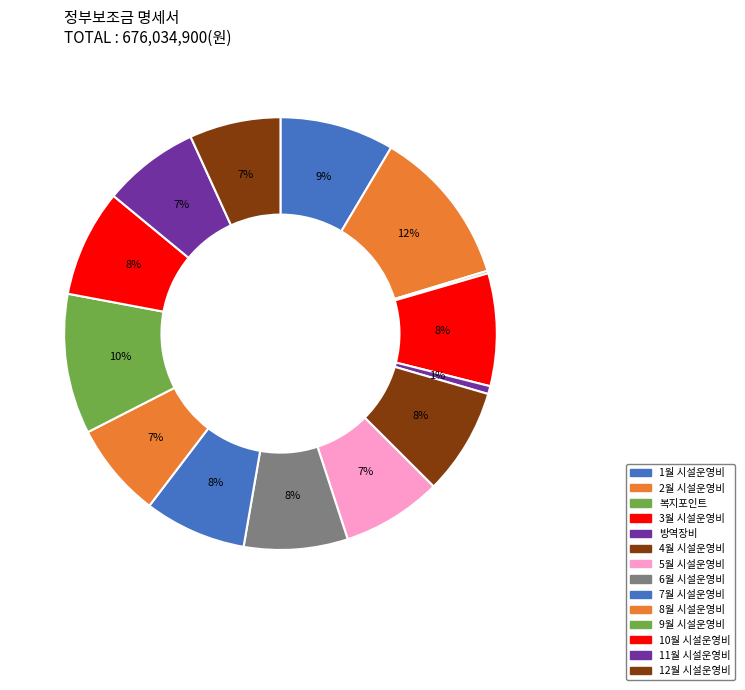

How many slices are in this pie chart?

14